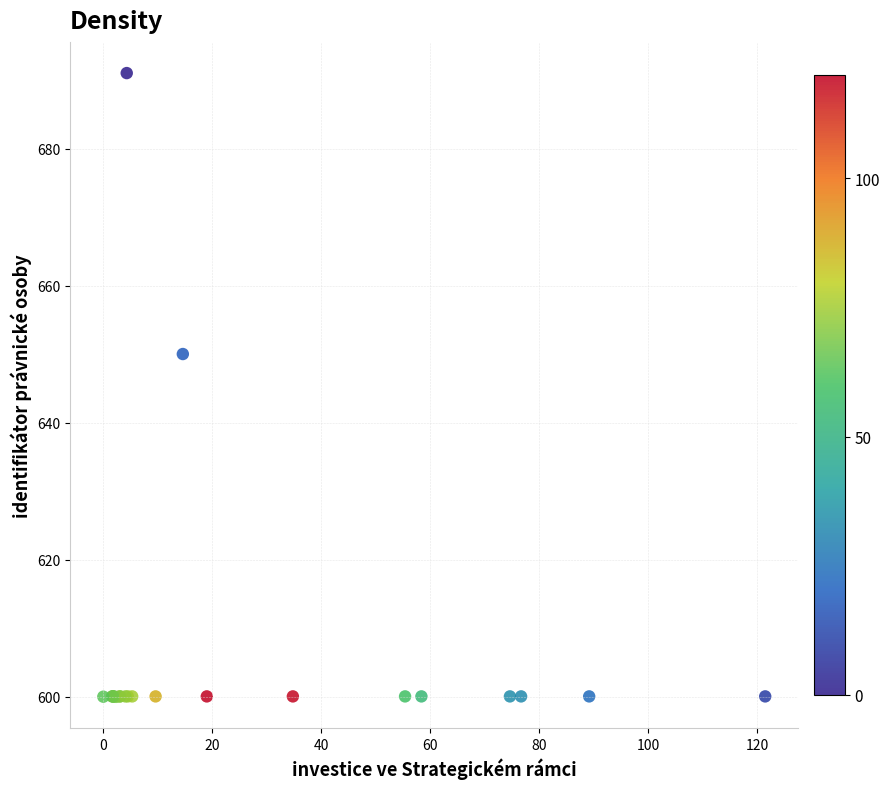

What Y value in the scatter plot is closest to 645?

650.0